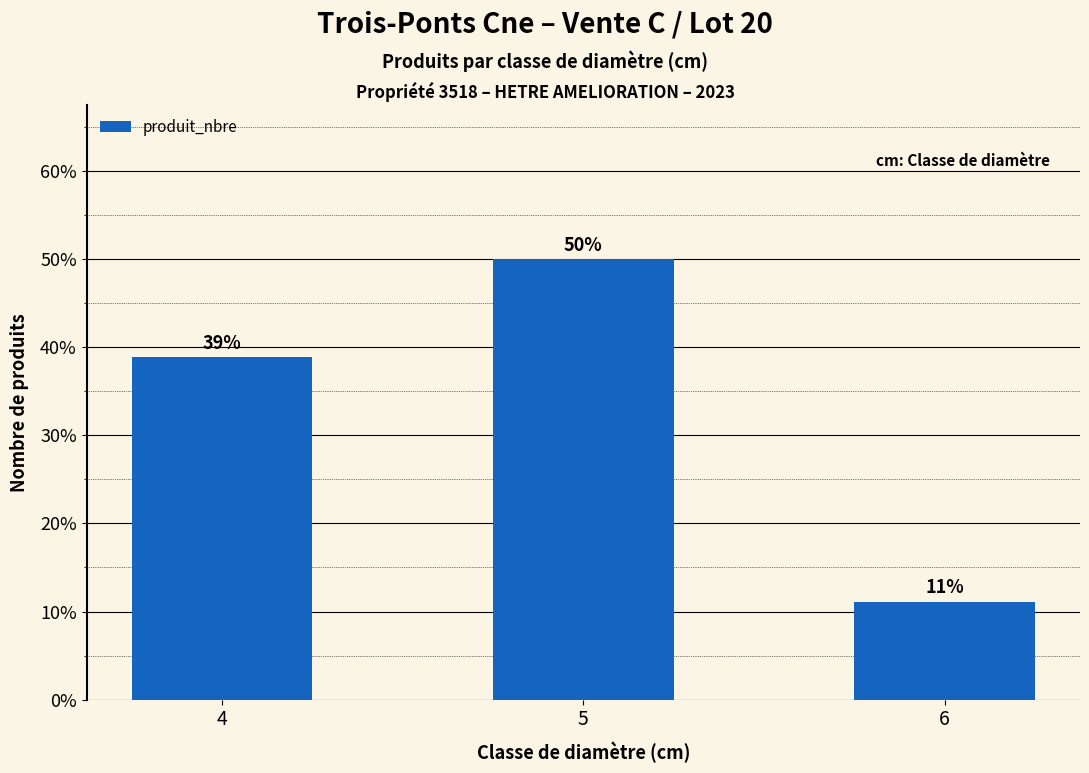

What is the difference between the values at 4 and 6?

27.8